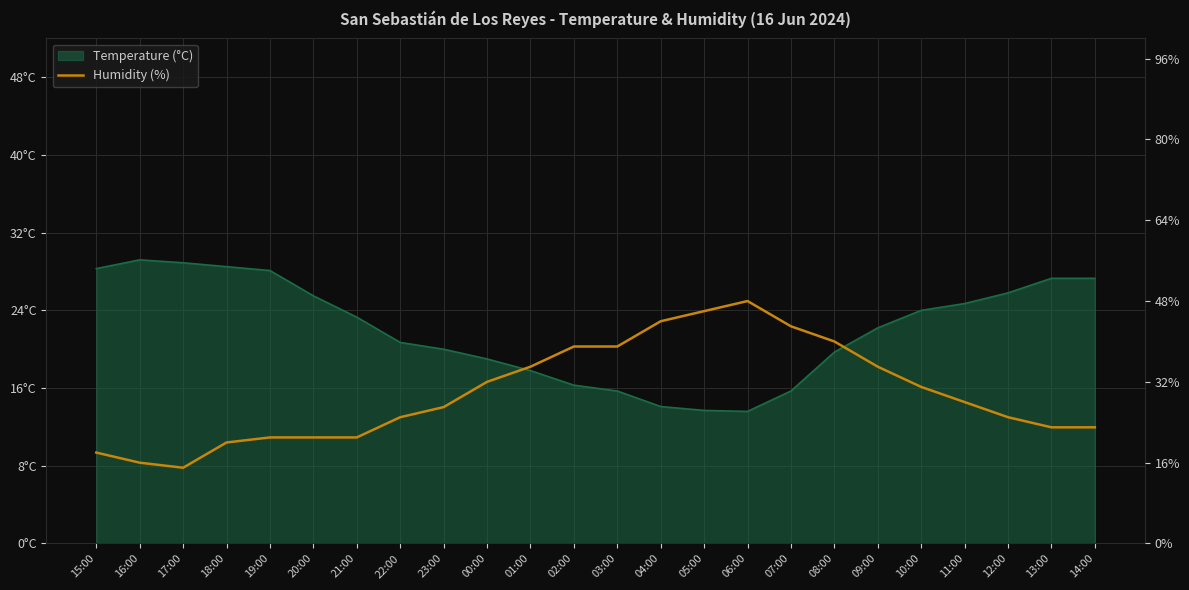

How many points are higher than both their immediate neighbors (excluding endpoints)?

1